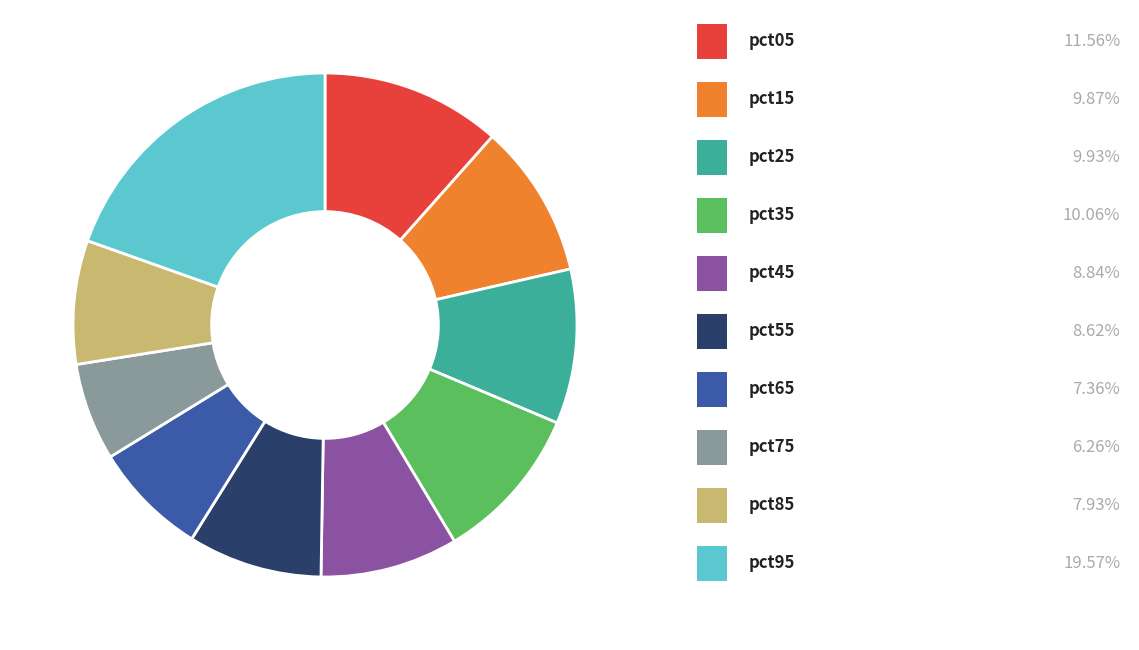

Is there a majority slice in this chart?

No